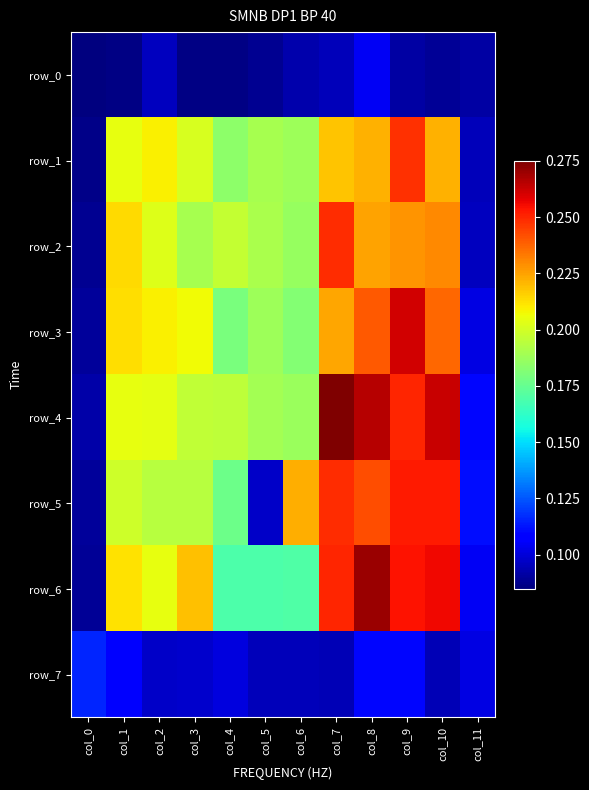

Which has a higher value, col_1 or col_7?

col_7